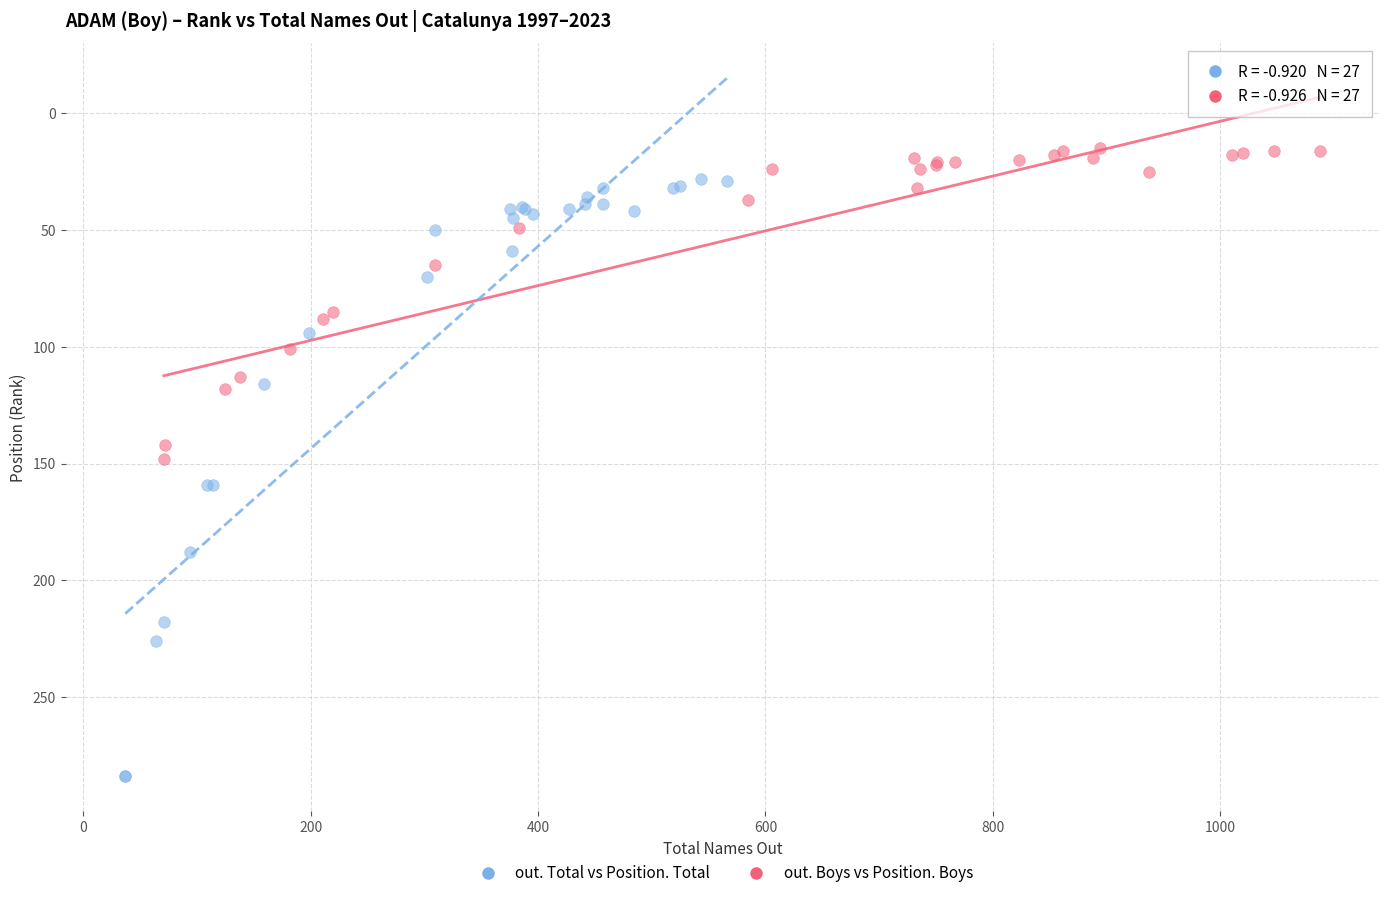

Which series reaches the maximum Y coordinate?

out. Total vs Position. Total